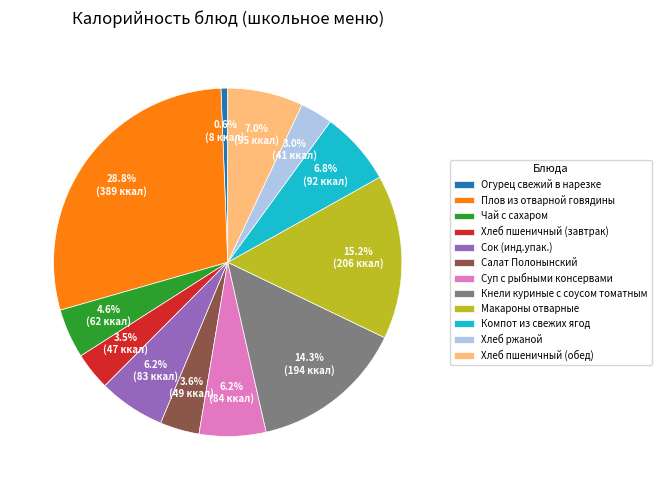

How many segments does this pie chart have?

12